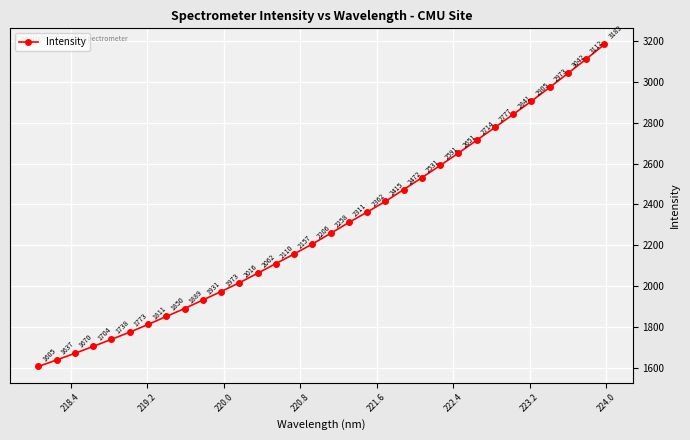

True or false: there are more than 0 points higher than both neighbors.

False